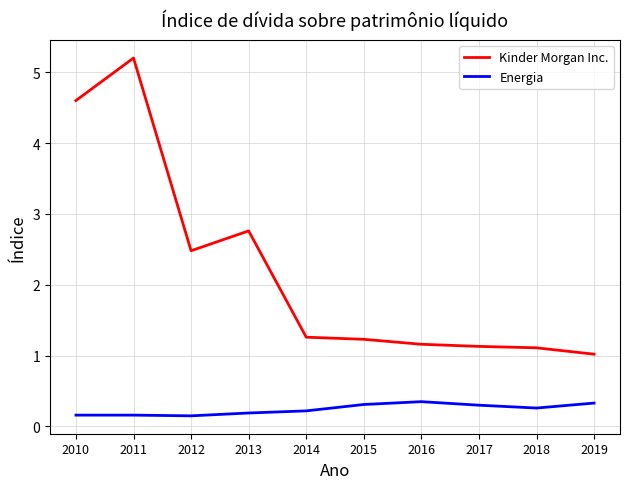

True or false: Kinder Morgan Inc. has a value of 2.5 at 2012.

True